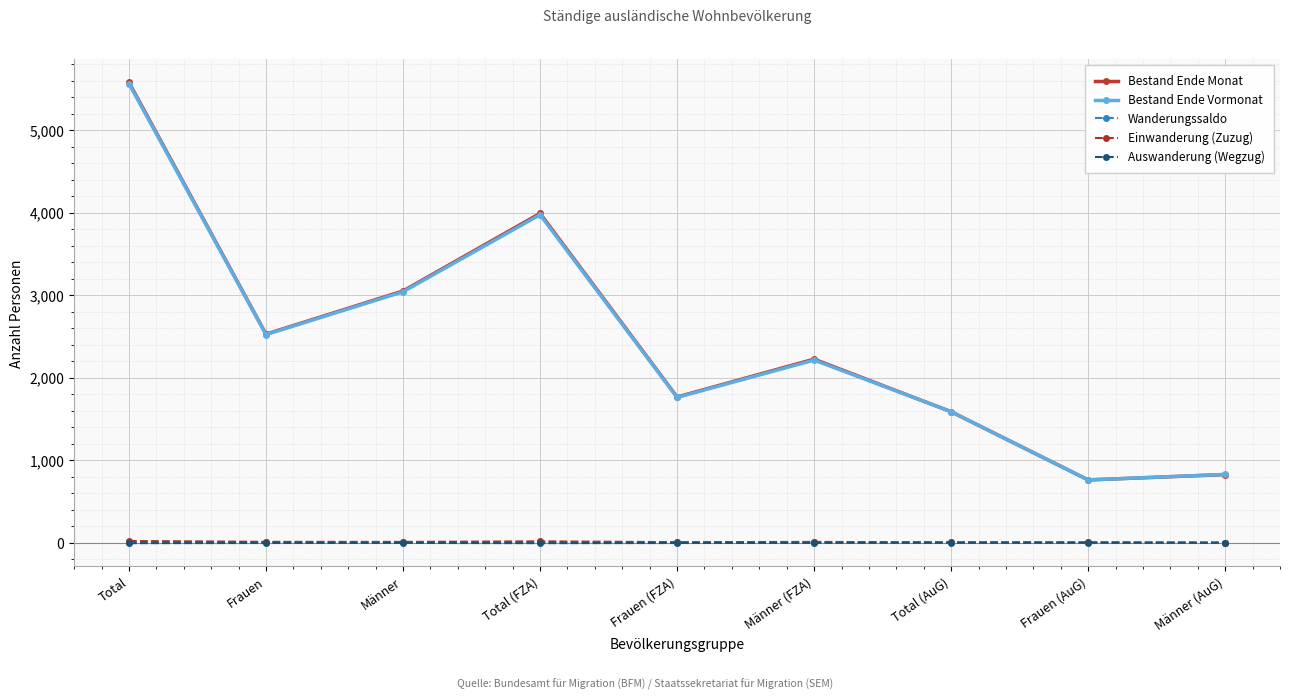

Which series has the widest spread of values?

Bestand Ende Monat